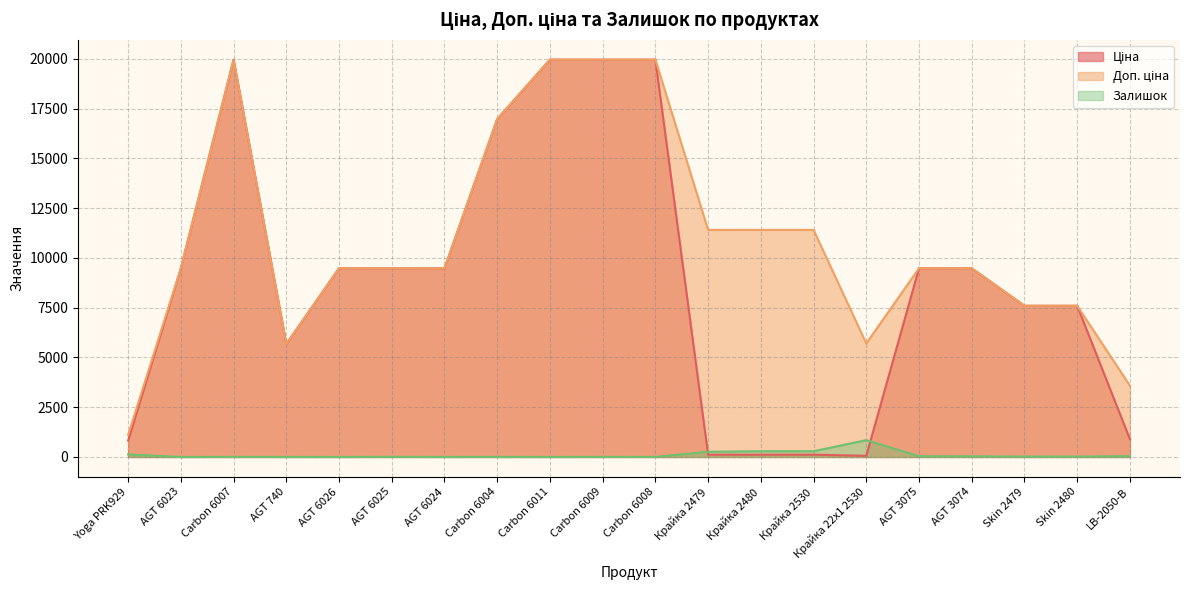

Where does the Залишок series first go above 20?

Yoga PRK929